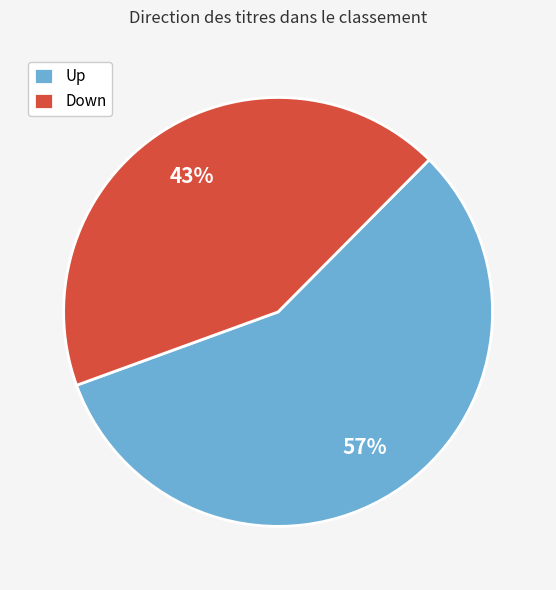

Which category has the biggest portion of the pie?

Up